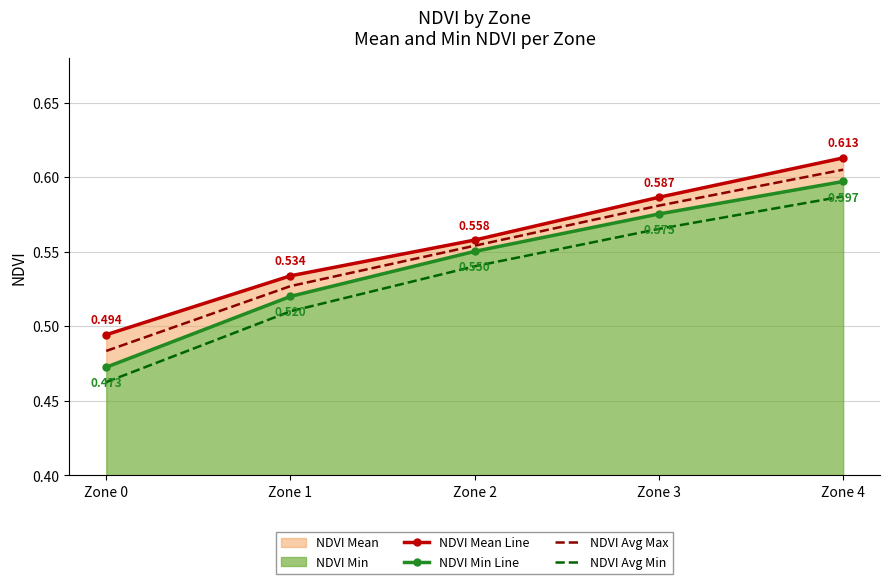

Does the chart have visible grid lines?

Yes